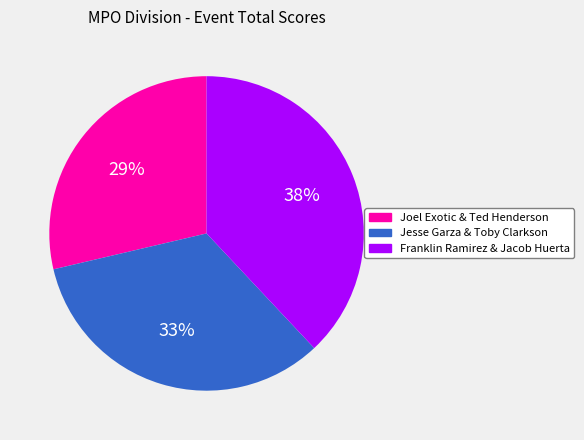

How many segments does this pie chart have?

3